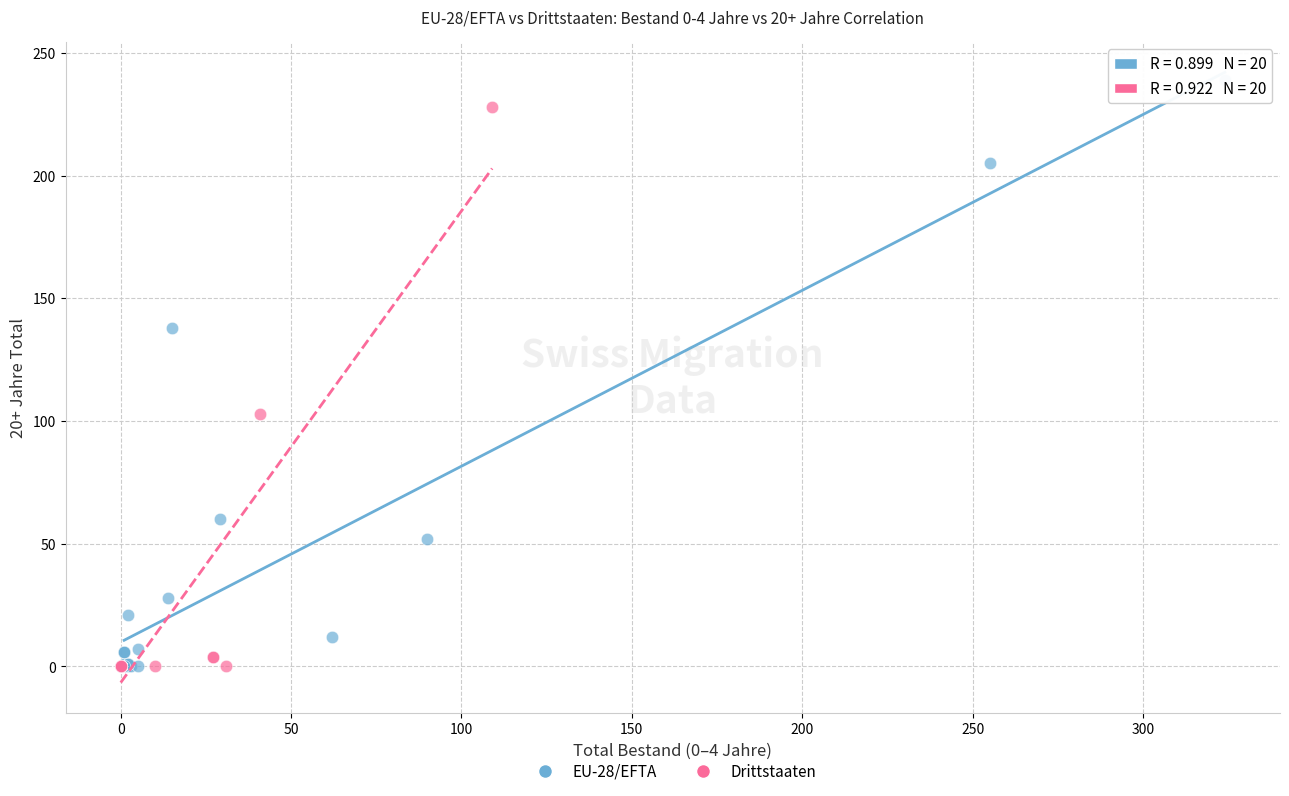

Which series has the largest Y range (max minus min)?

EU-28/EFTA